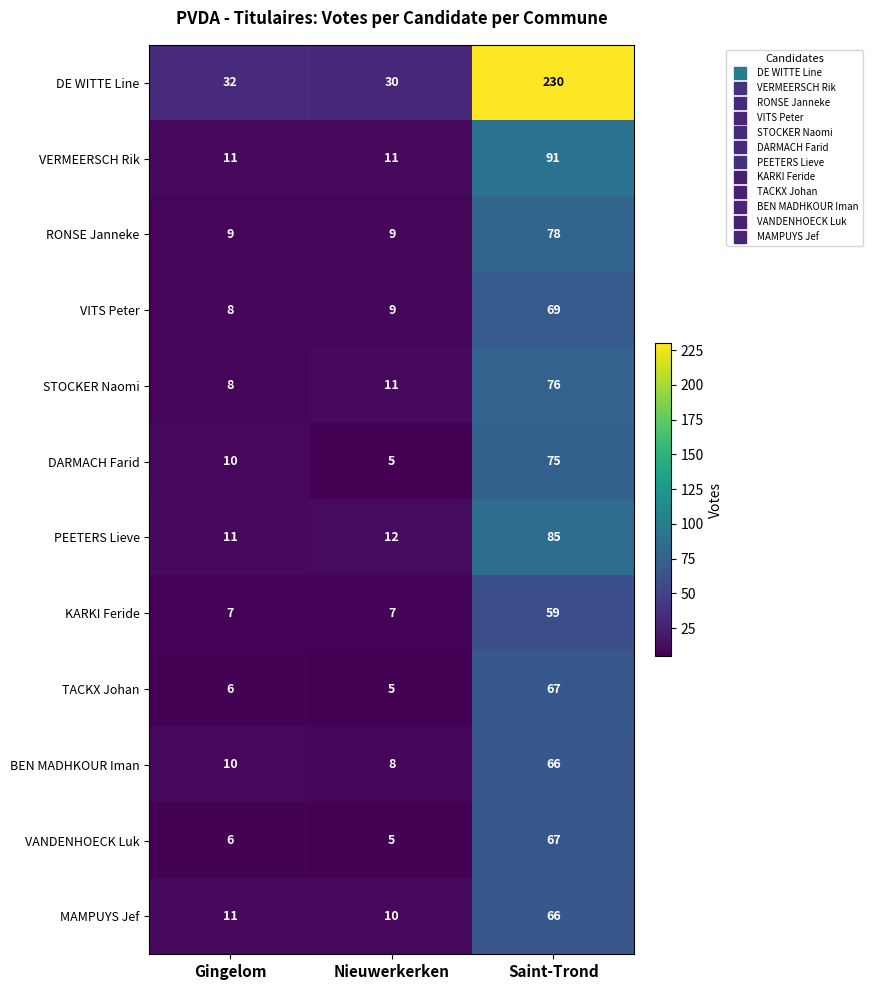

What is the average value of the DE WITTE Line series?

97